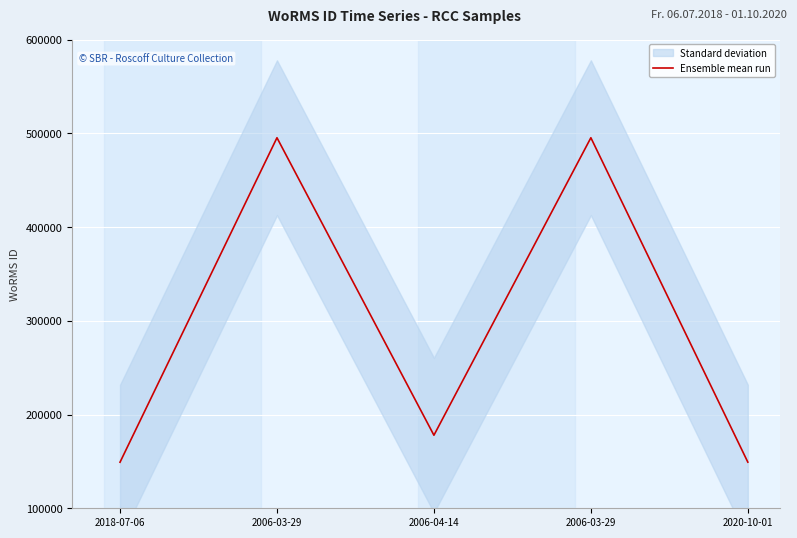

Reading left to right, transcribe all the data shown in this chart.

2018-07-06=149142	2006-03-29=495216	2006-04-14=177909	2006-03-29=495216	2020-10-01=149211